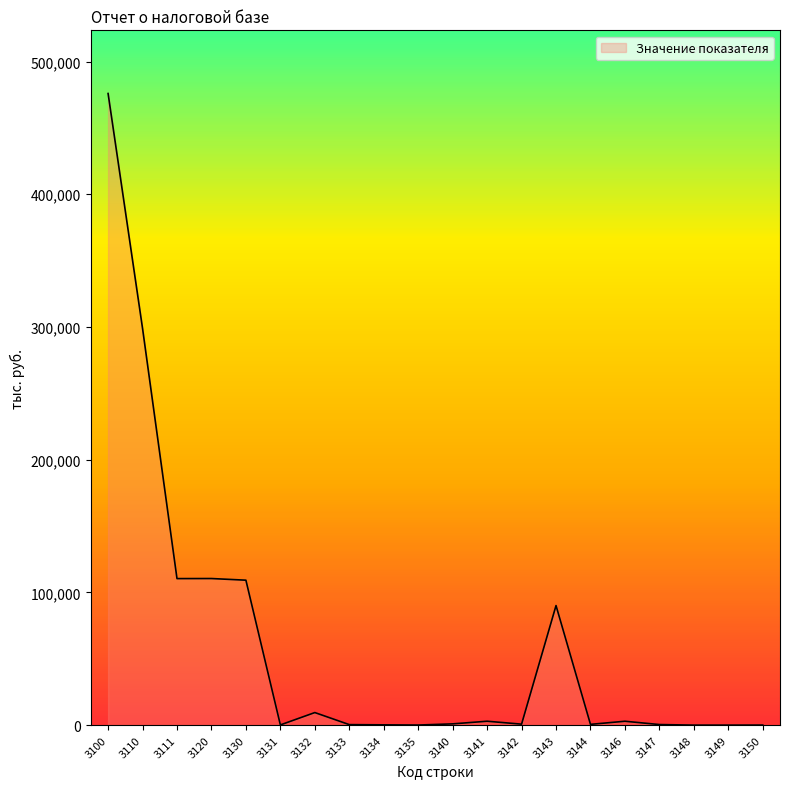

What is the difference between the maximum and minimum values?

475917